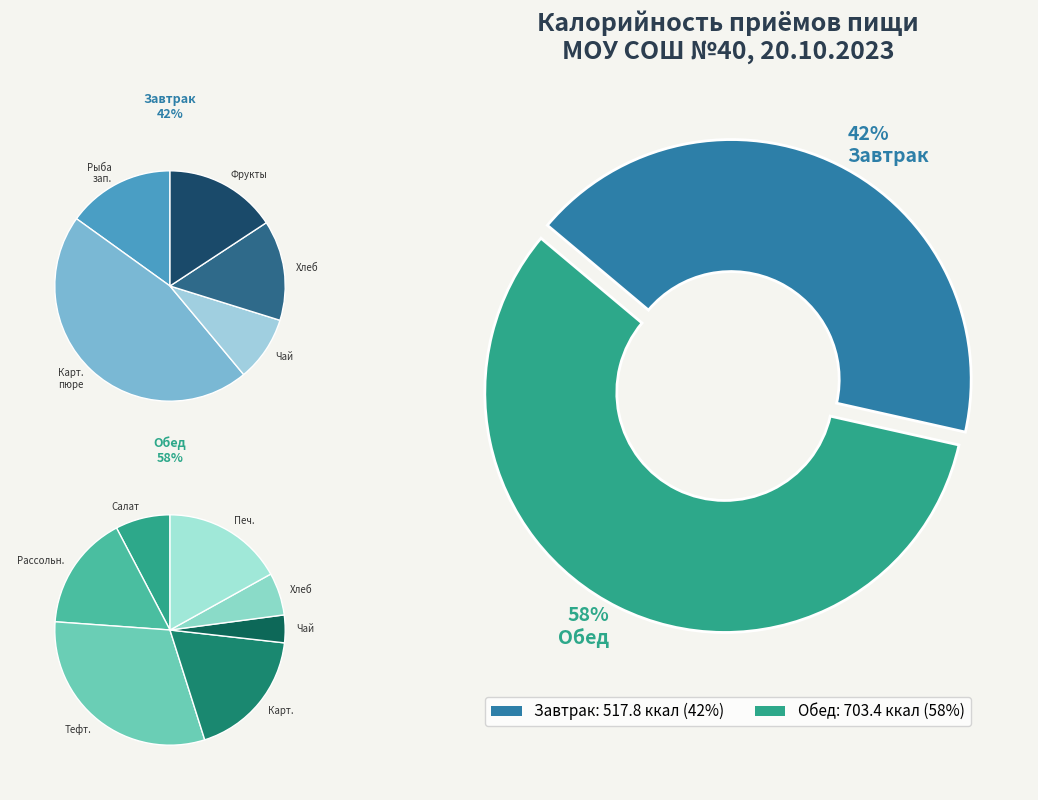

Count the number of slices in the pie.

2